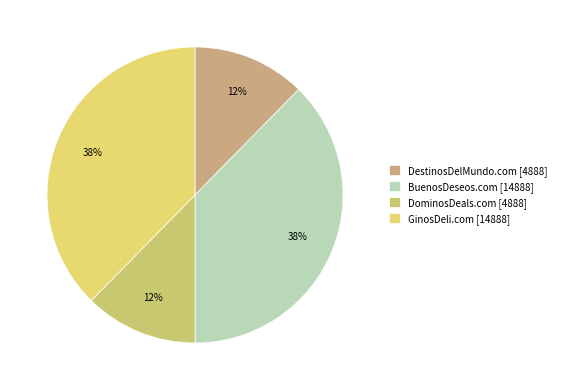

Approximately how many times larger is the value at GinosDeli.com compared to BuenosDeseos.com?

1.0